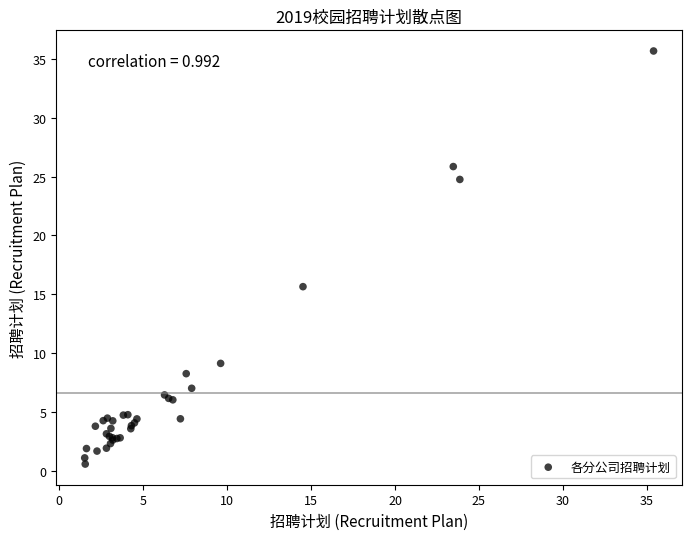

What Y value in the scatter plot is closest to 18?

15.7